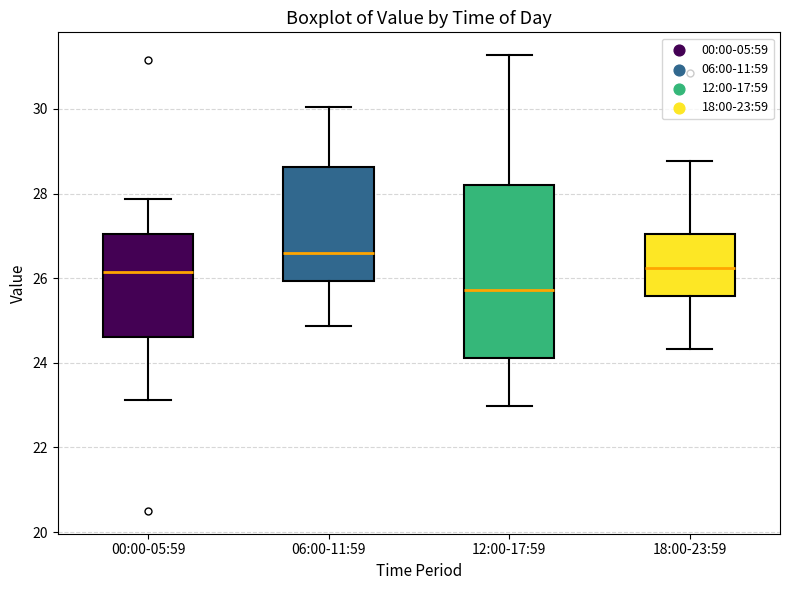

Reading left to right, read every box against the y-axis: the position of its median line, the range the box covers, and the ends of its whiskers. The values are not printed on the chart, so give them approximately, as read against the axis.

00:00-05:59: median 26.2, box 24.6 to 27.0, whiskers 23.2 to 27.8
06:00-11:59: median 26.6, box 26.0 to 28.6, whiskers 24.8 to 30.0
12:00-17:59: median 25.8, box 24.2 to 28.2, whiskers 23.0 to 31.2
18:00-23:59: median 26.2, box 25.6 to 27.0, whiskers 24.4 to 28.8